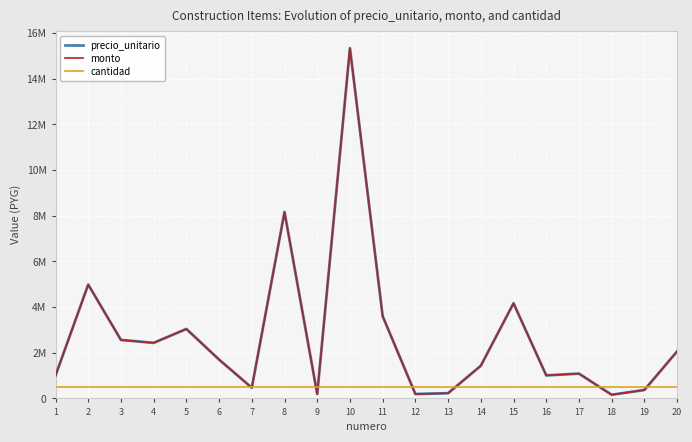

What is the average value of the monto series?

2707745